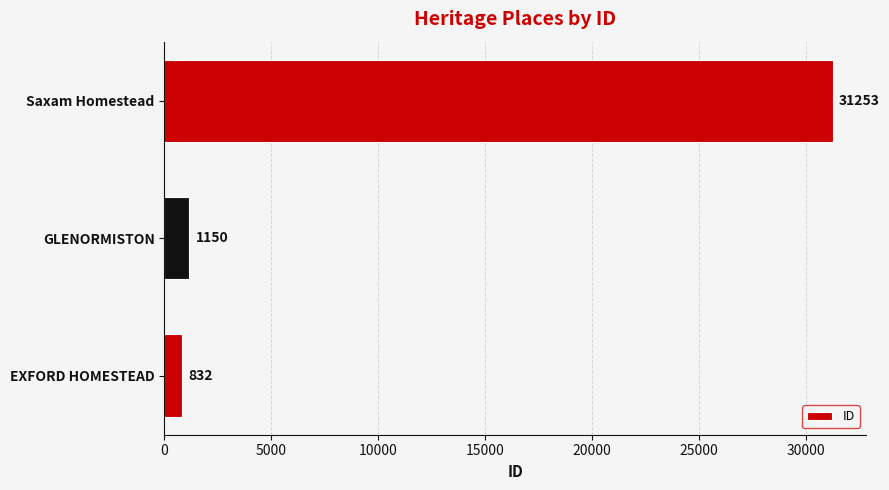

What is the difference between the maximum and second lowest values?

30103